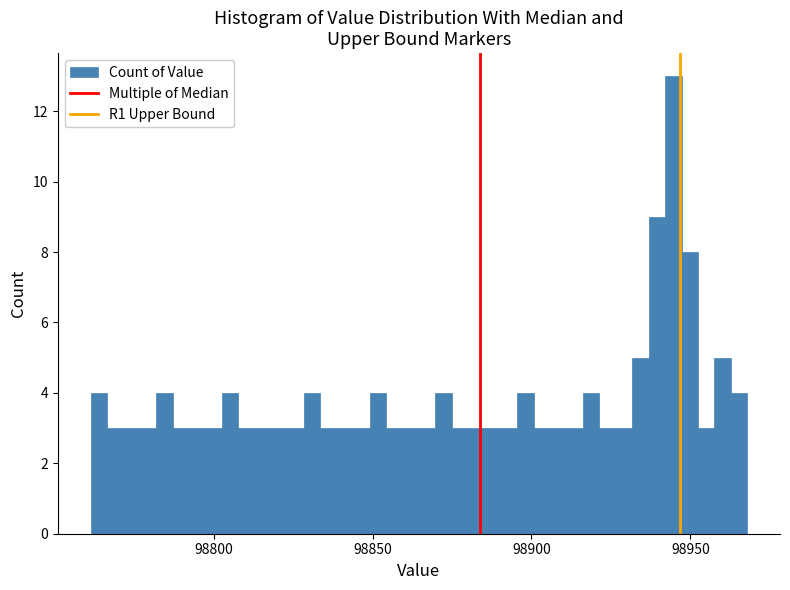

Around what value on the x-axis is the tallest bar? Give the approximate position of its centre, as read against the axis.

98945